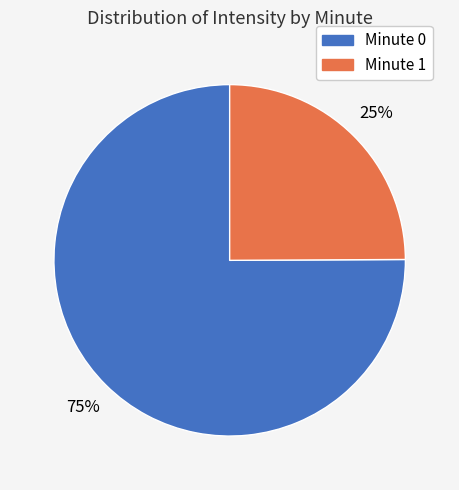

To the nearest percent, what is the average slice percentage?

50%